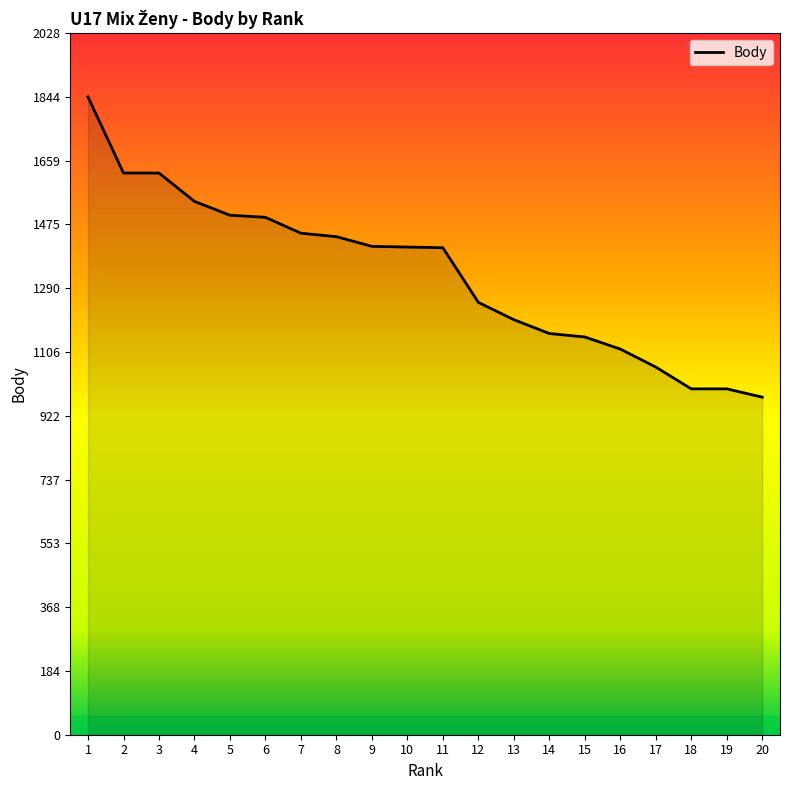

Approximately how many times larger is the value at 10 compared to 6?

0.9